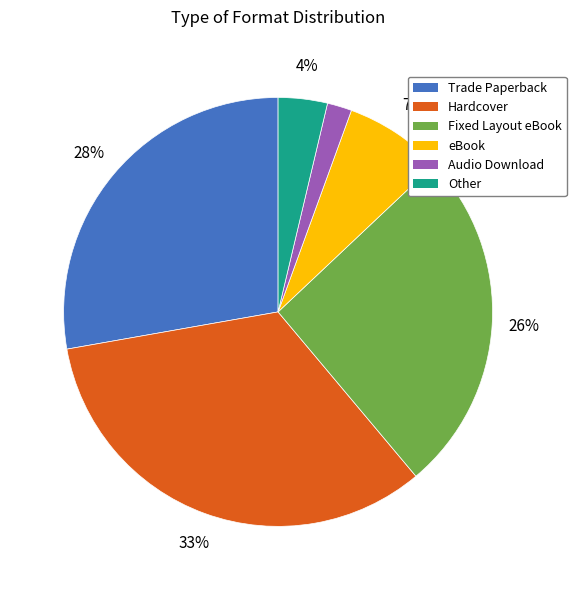

What is the smallest slice in the pie chart?

Audio Download